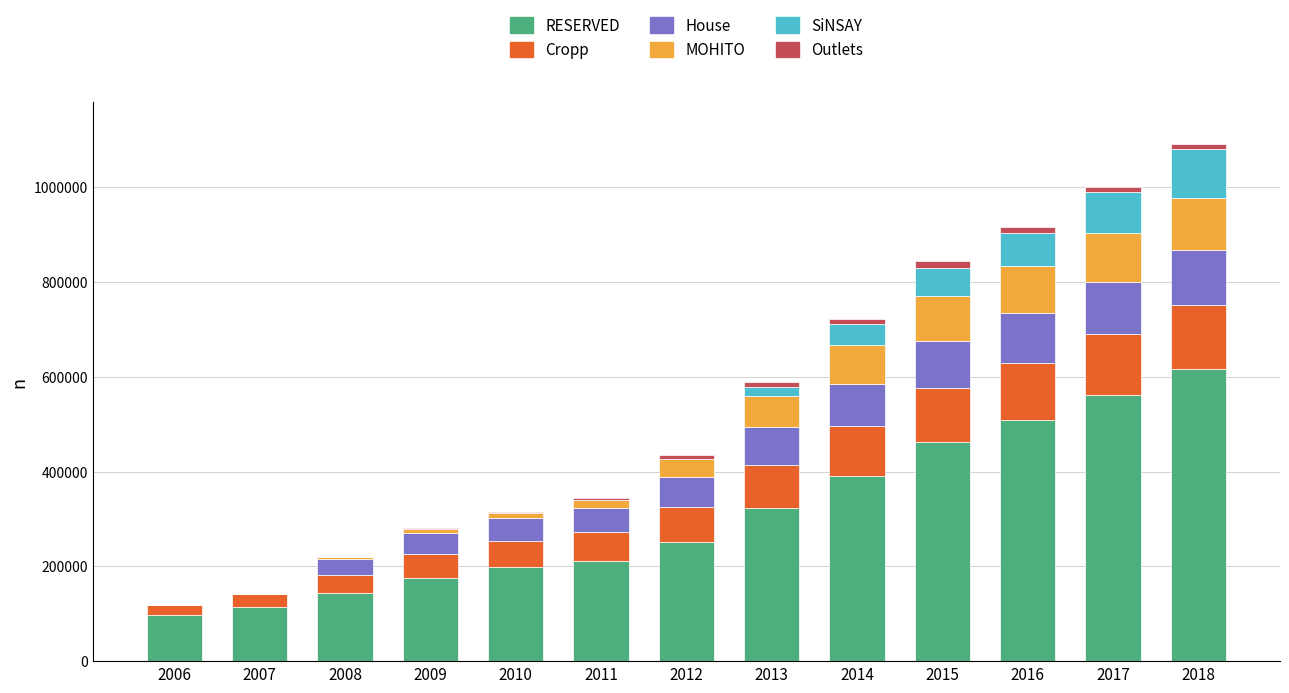

Are the bars horizontal?

No